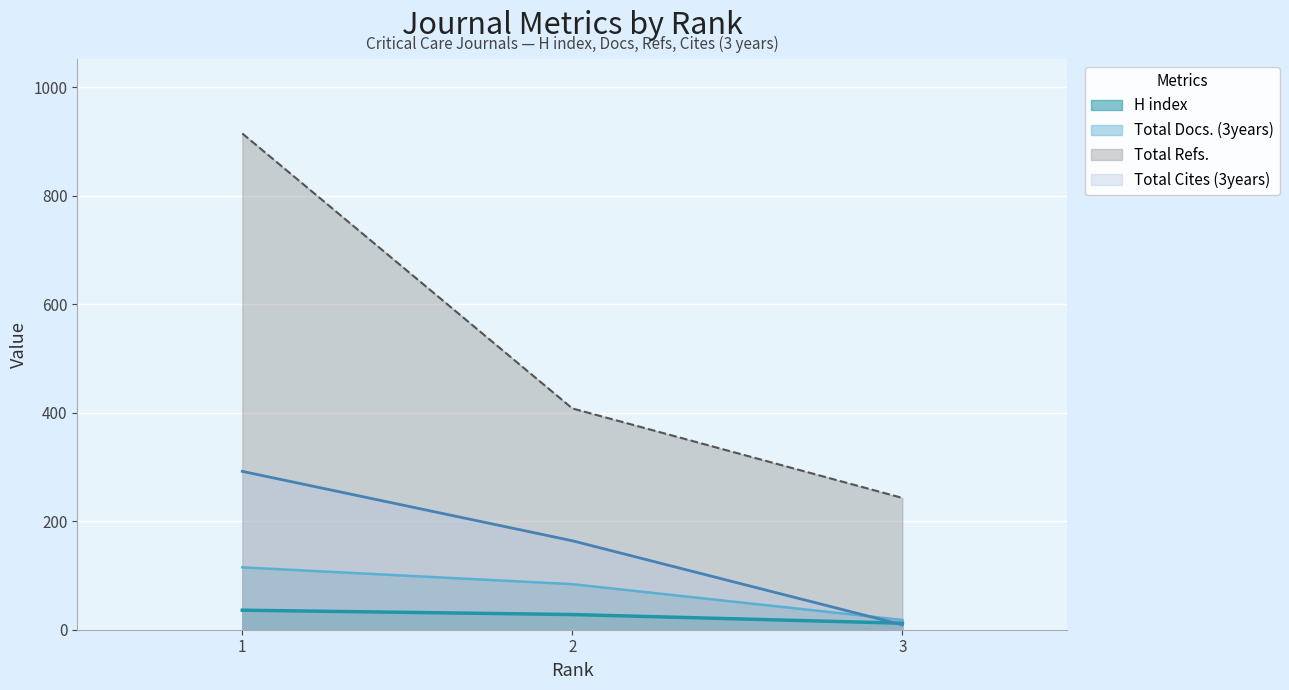

Rank the categories by Total Cites (3years) value from highest to lowest.

1, 2, 3